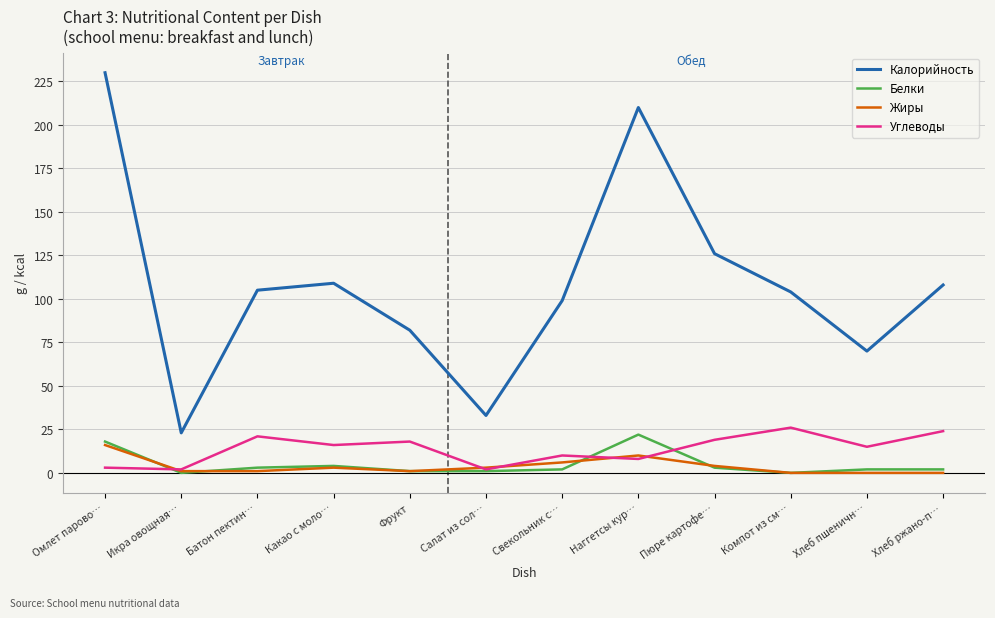

What is the average value of the Углеводы series?

14